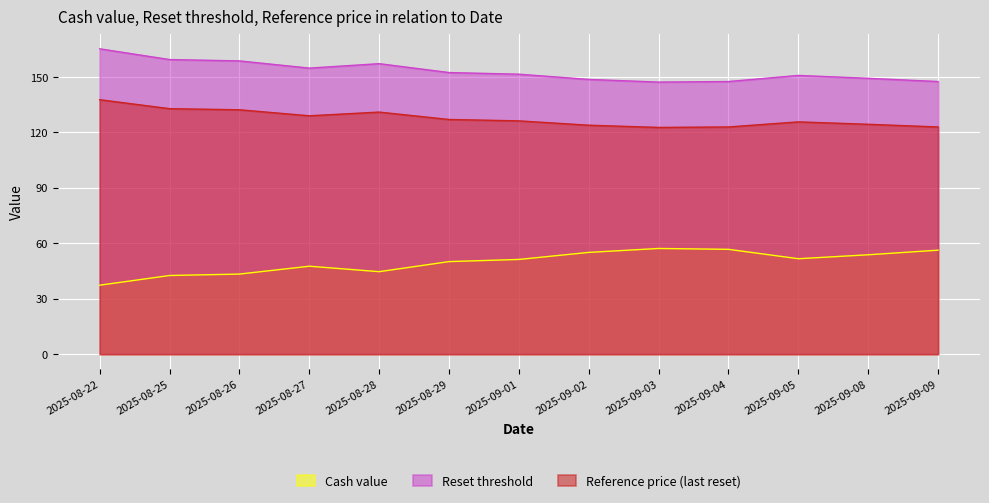

How many lines are shown in the chart?

3